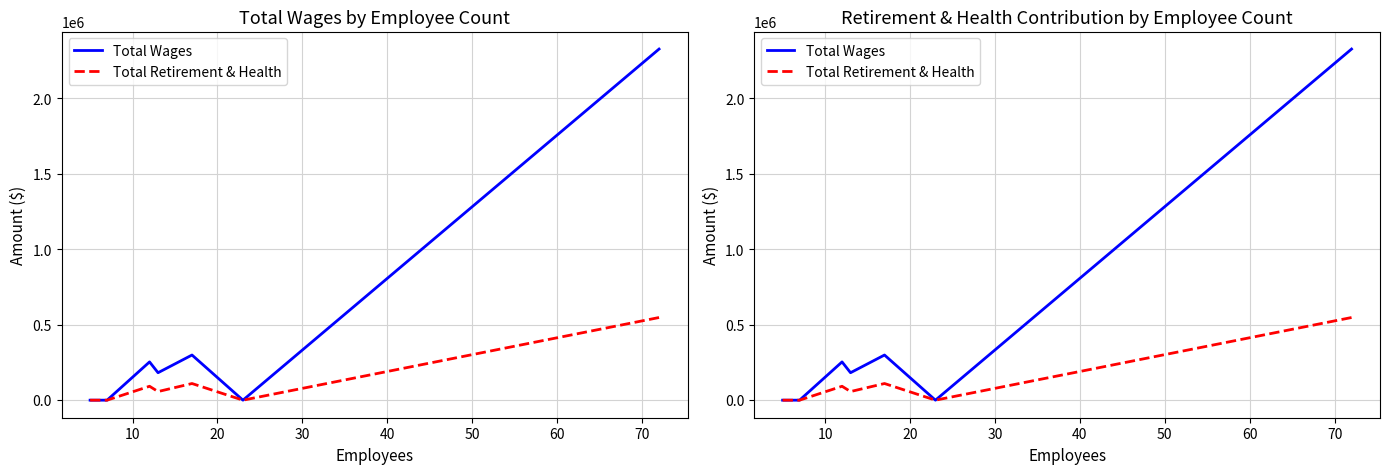

Reading left to right, extract all data points from this chart.

Total Wages: 0	0	0	0	0	253329	181813	298990	0	2325513
Total Retirement & Health: 0	0	0	0	0	92066	57011	110222	0	547408